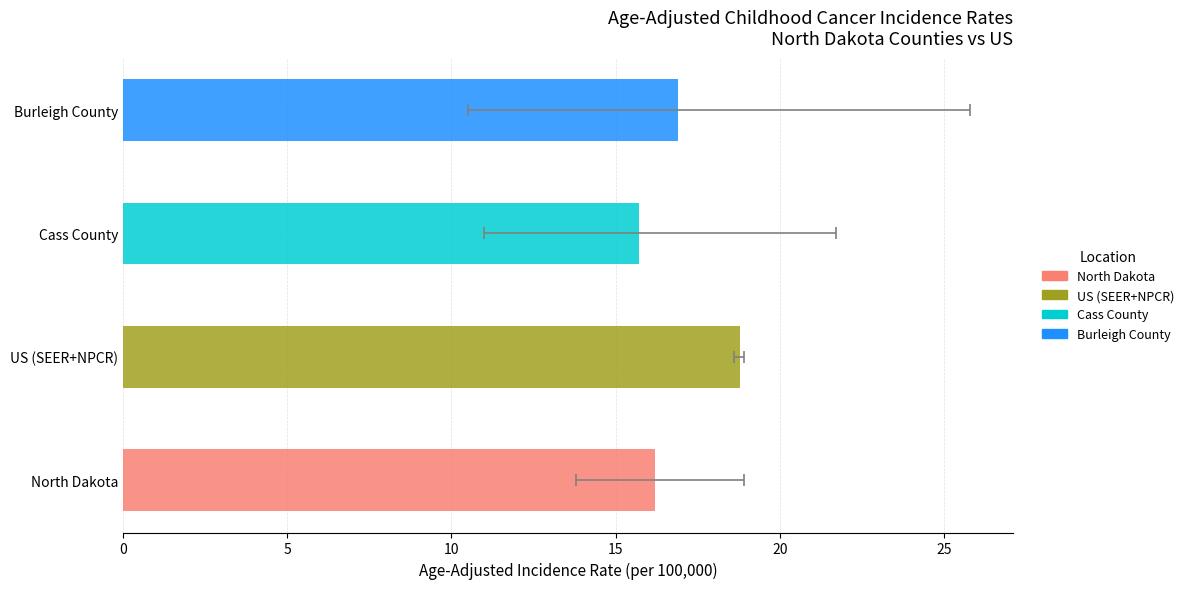

What is the change in value from North Dakota to Burleigh County?

+0.7